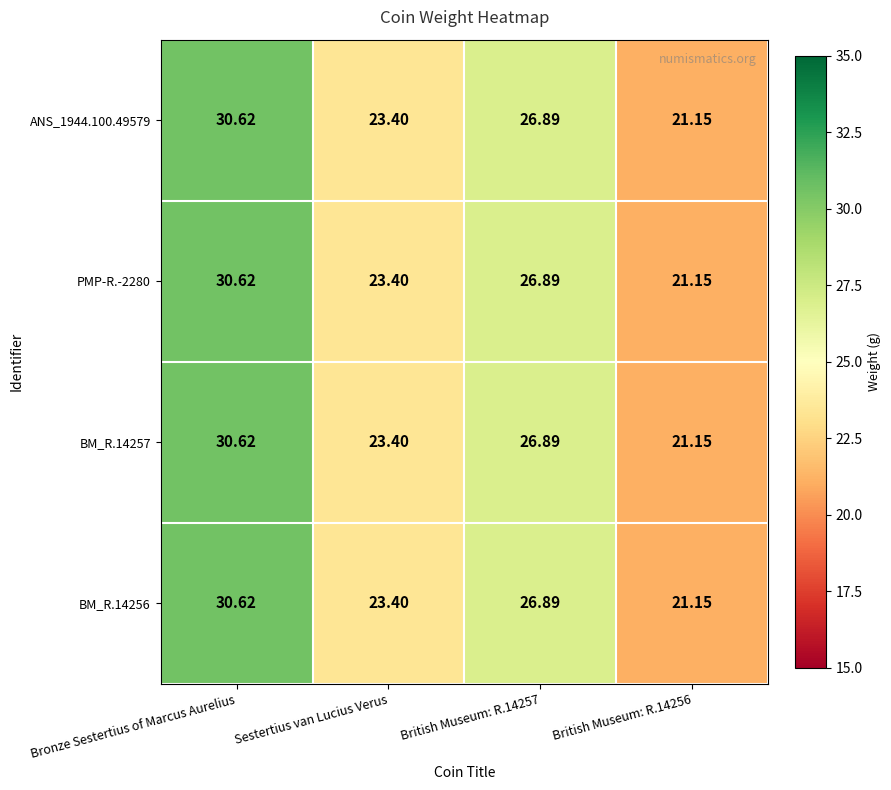

At which category does the chart reach its peak across all series?

Bronze Sestertius of Marcus Aurelius